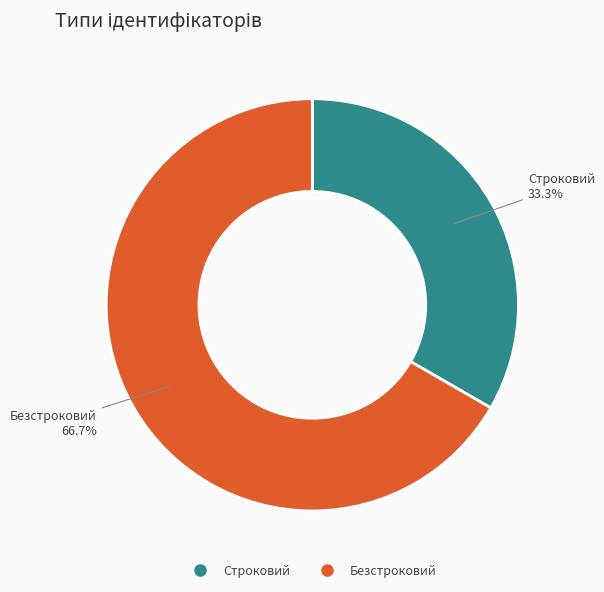

What is the largest slice in the pie chart?

Безстроковий